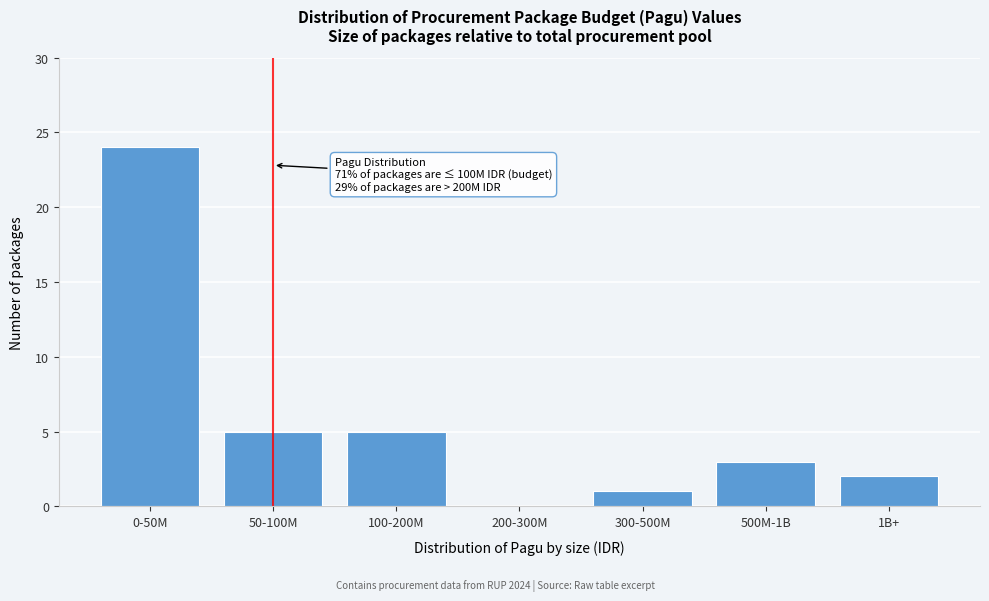

Reading left to right, extract all data points from this chart.

0-50M=24	50-100M=5	100-200M=5	200-300M=0	300-500M=1	500M-1B=3	1B+=2